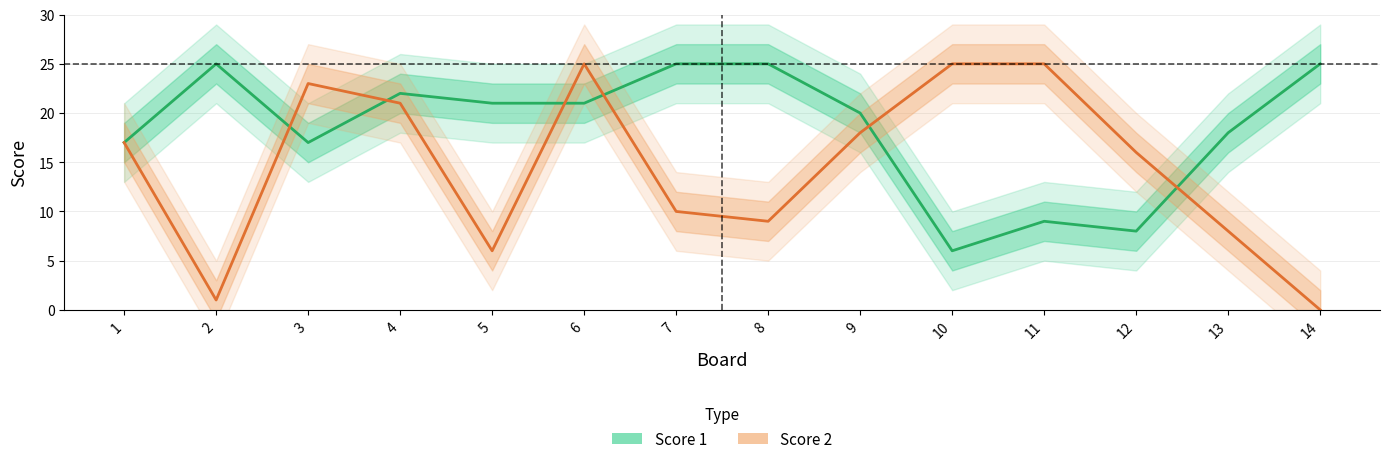

Between which two adjacent categories do Score 2 and Score 1 first intersect?

2 and 3